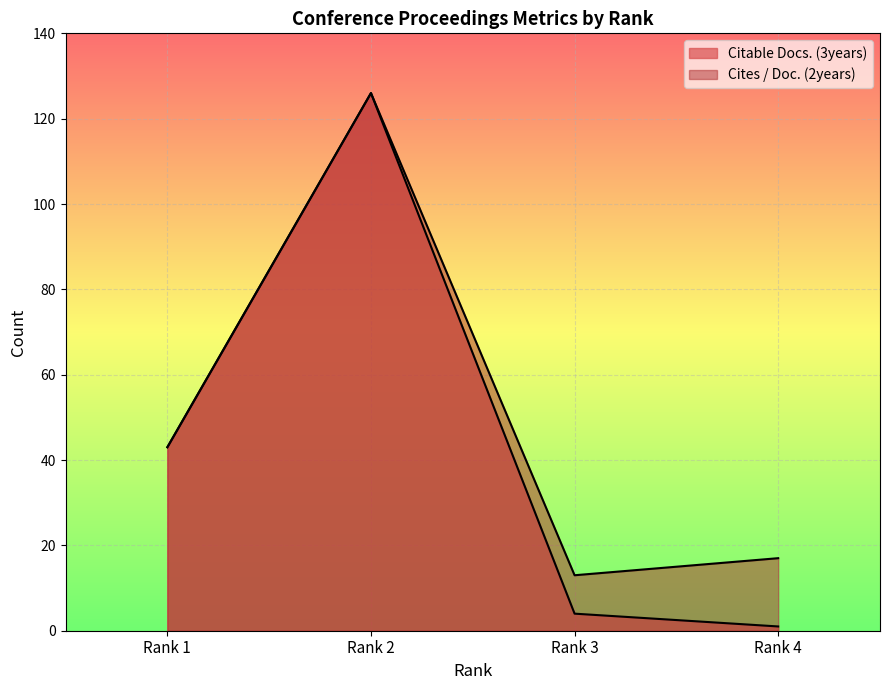

What is the difference between the second highest and minimum values in the Citable Docs. (3years) series?

42